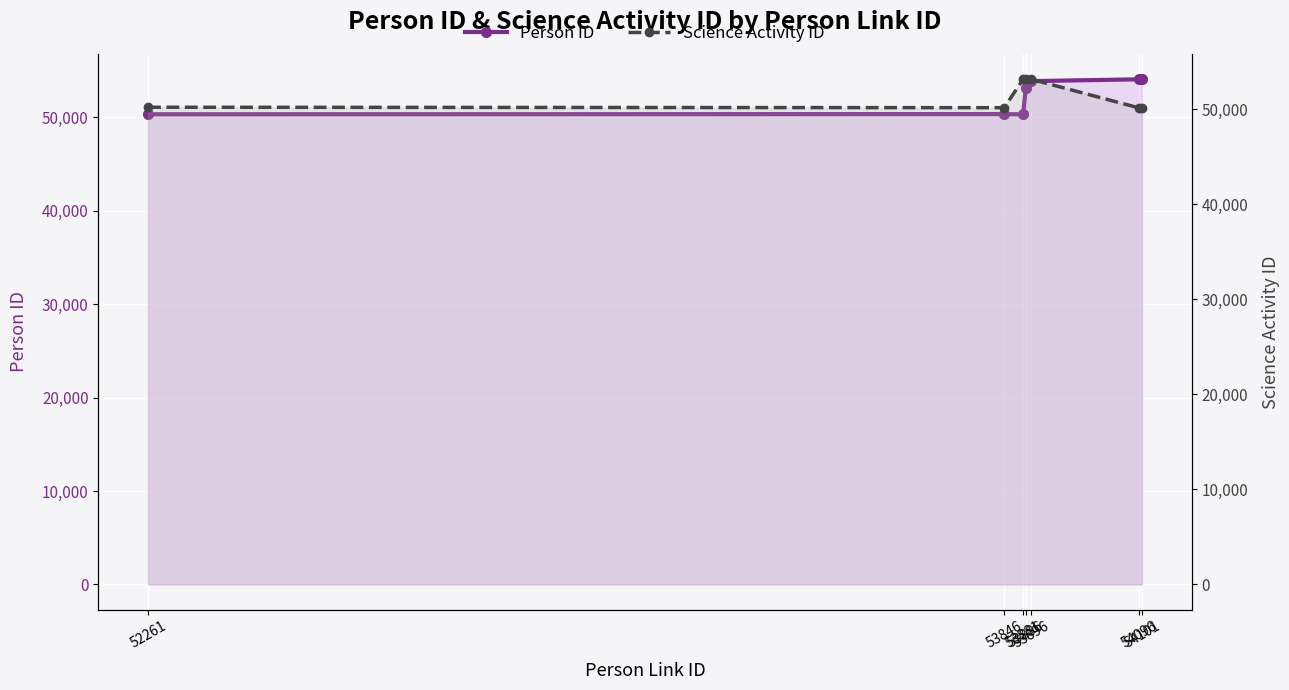

Reading left to right, list all the values displayed in this chart.

Person ID: 52261=50341	53846=50364	53881=50330	53886=53141	53896=53891	54096=54086	54101=54091
Science Activity ID: 52261=50193	53846=50146	53881=53136	53886=53136	53896=53136	54096=50118	54101=50118